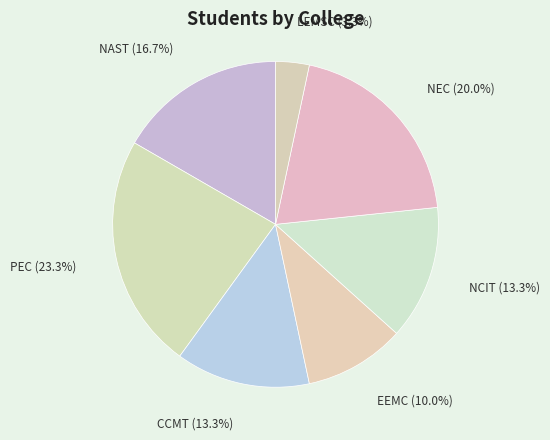

Is the sum of CCMT and LEMSC greater than half?

No